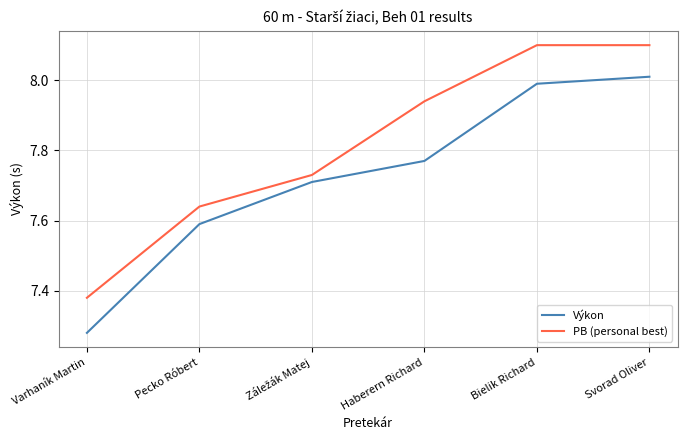

What is the difference between the maximum and minimum values in the Výkon series?

0.7